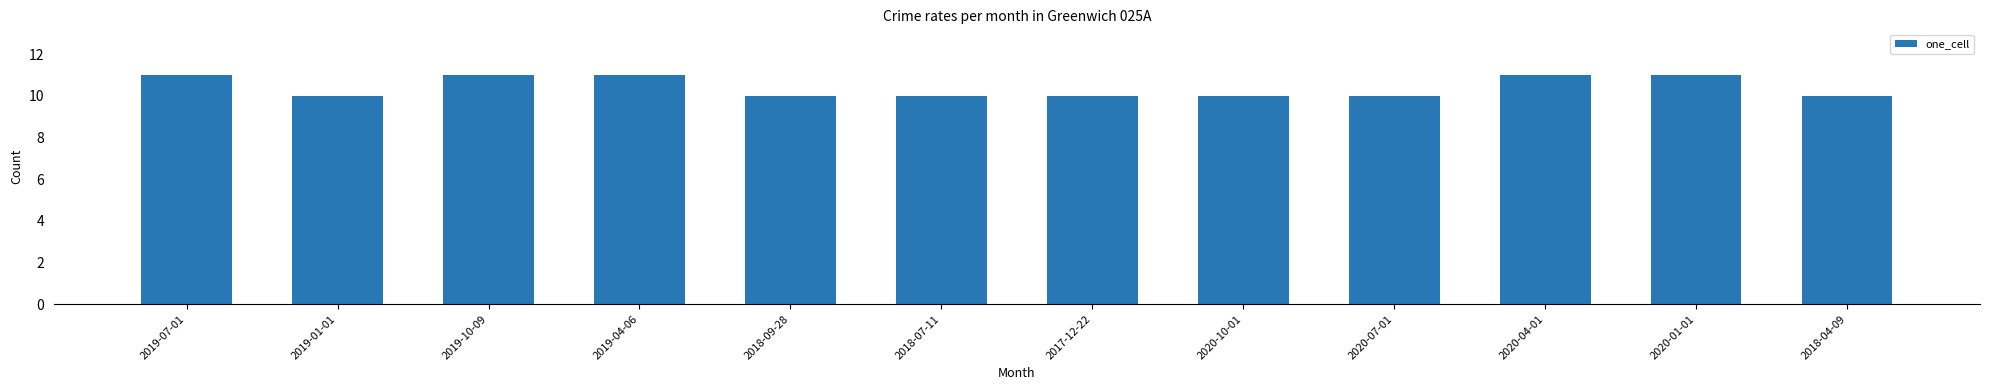

Reading left to right, list all the values displayed in this chart.

2019-07-01=11	2019-01-01=10	2019-10-09=11	2019-04-06=11	2018-09-28=10	2018-07-11=10	2017-12-22=10	2020-10-01=10	2020-07-01=10	2020-04-01=11	2020-01-01=11	2018-04-09=10